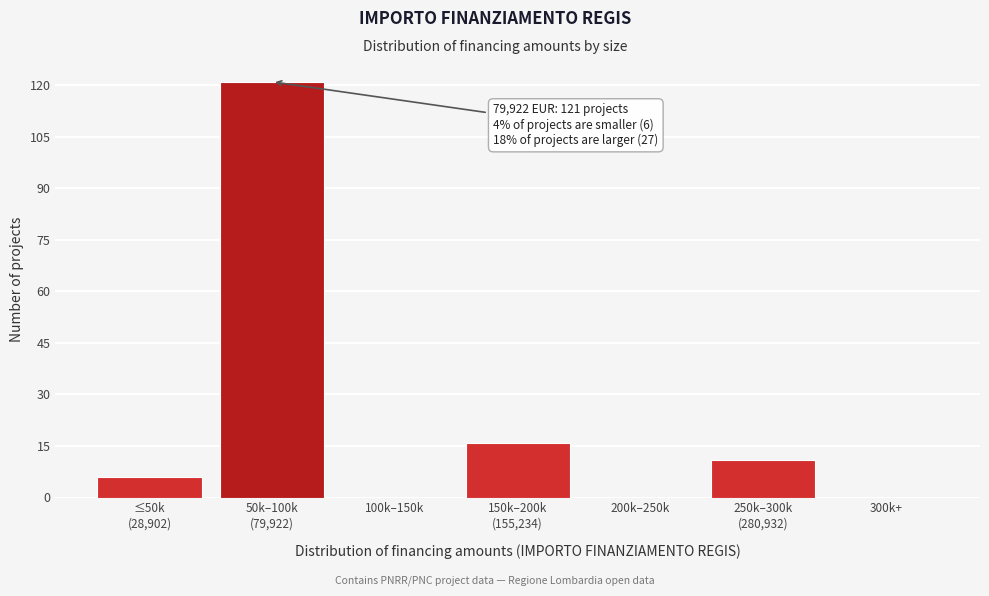

What is the greatest value displayed?

121